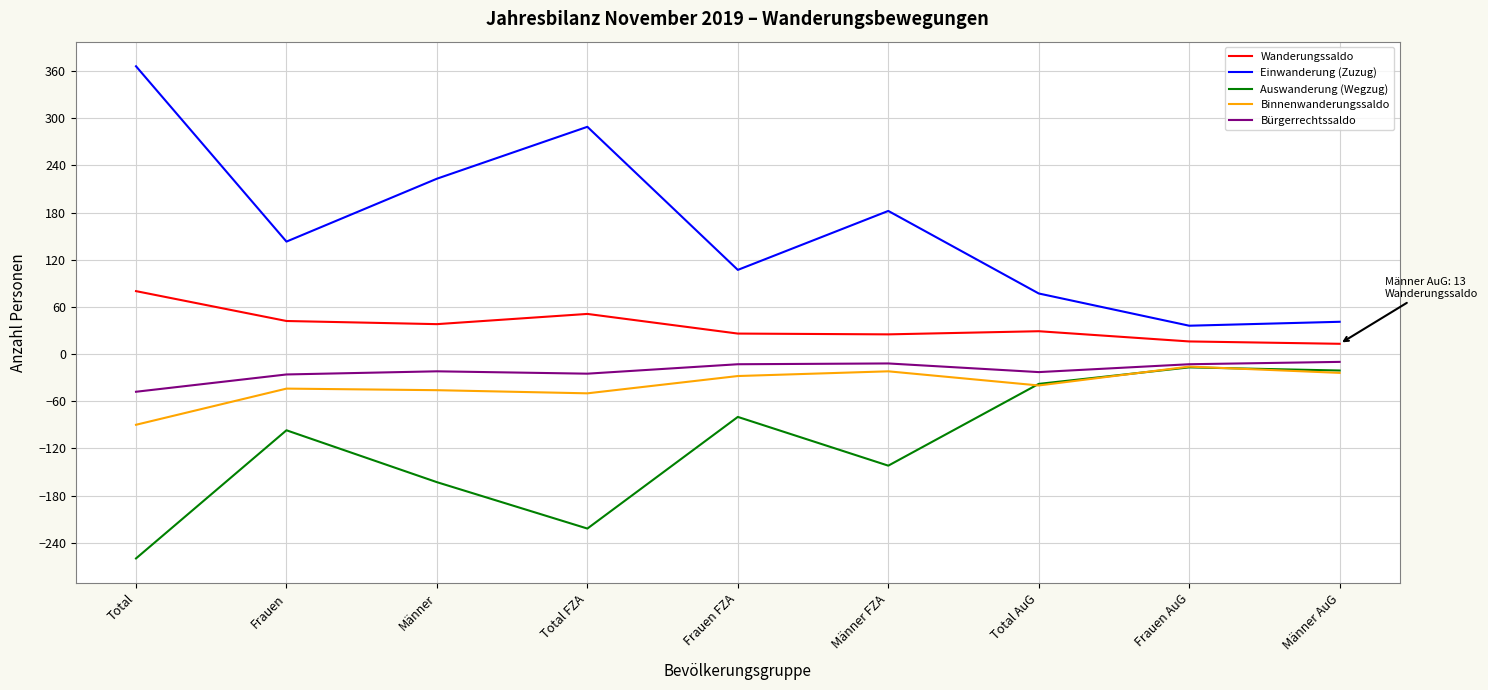

What is the greatest value displayed?

366